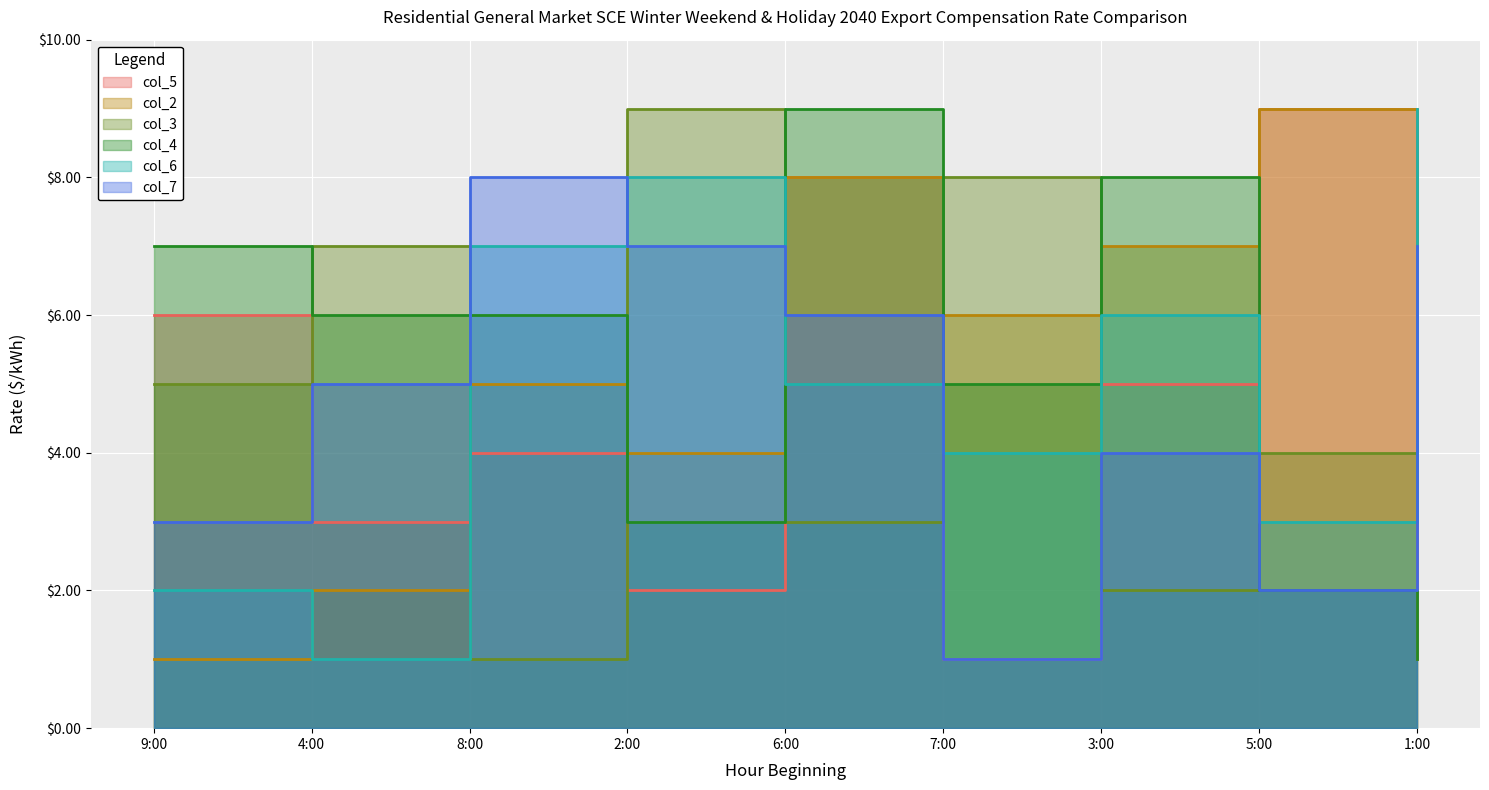

How many data points in col_2 are less than 5?

4